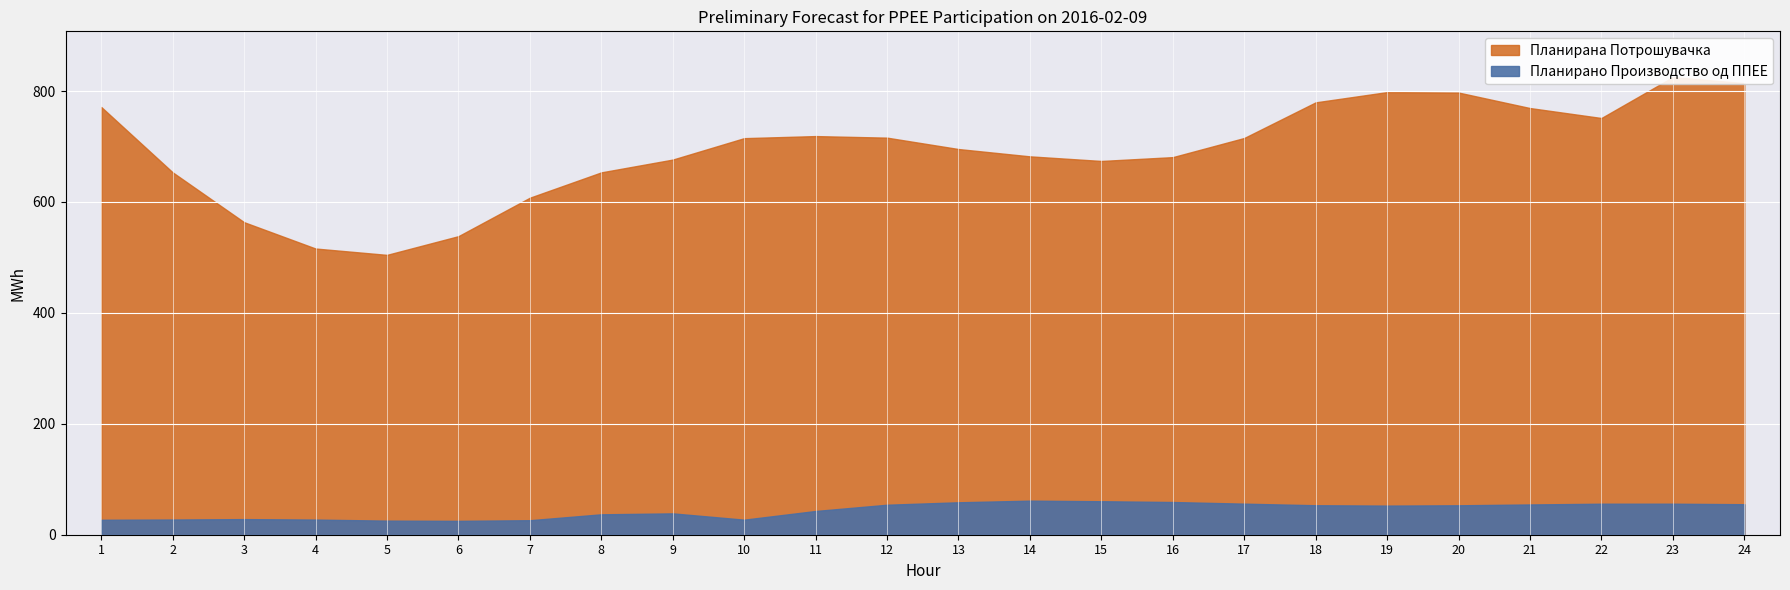

True or false: Планирана Потрошувачка and Планирано Производство од ППЕЕ intersect in this chart.

False